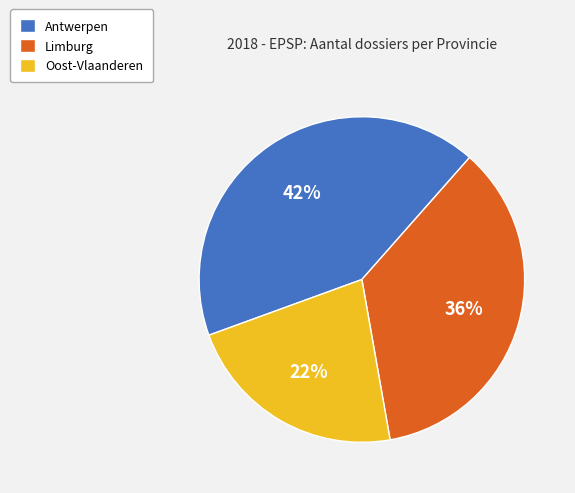

Count the number of slices in the pie.

3